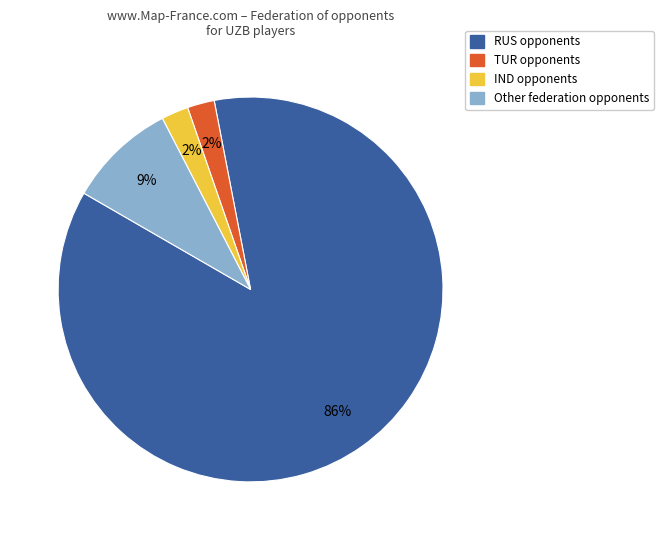

To the nearest percent, what is the average slice percentage?

25%